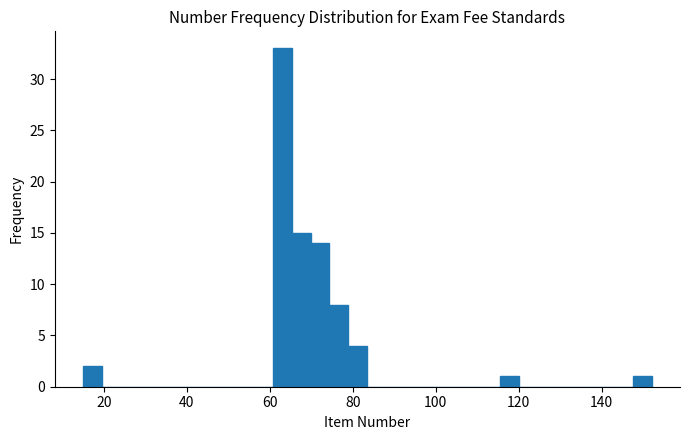

Around what value on the x-axis is the tallest bar? Give the approximate position of its centre, as read against the axis.

62